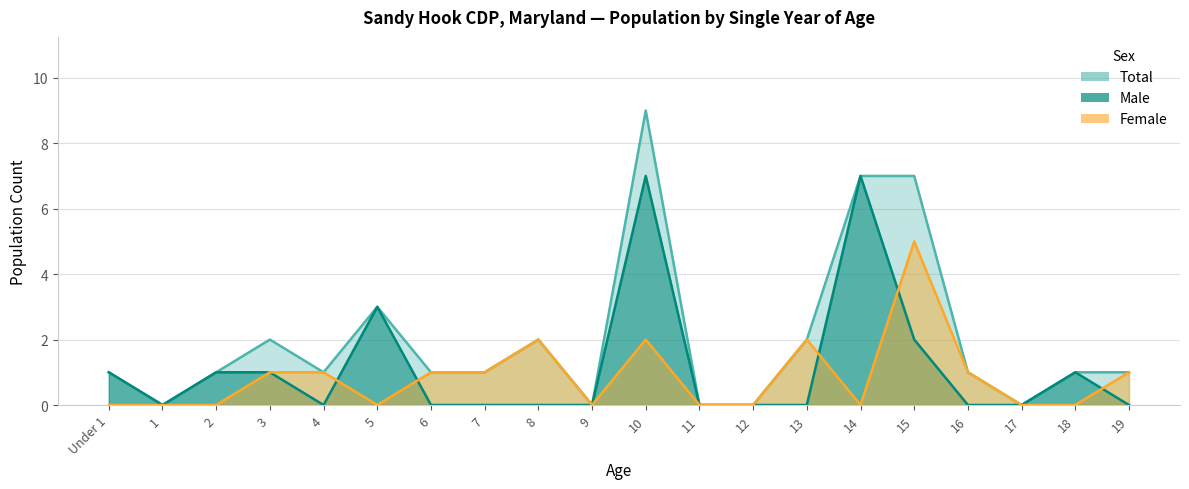

How many lines are shown in the chart?

3